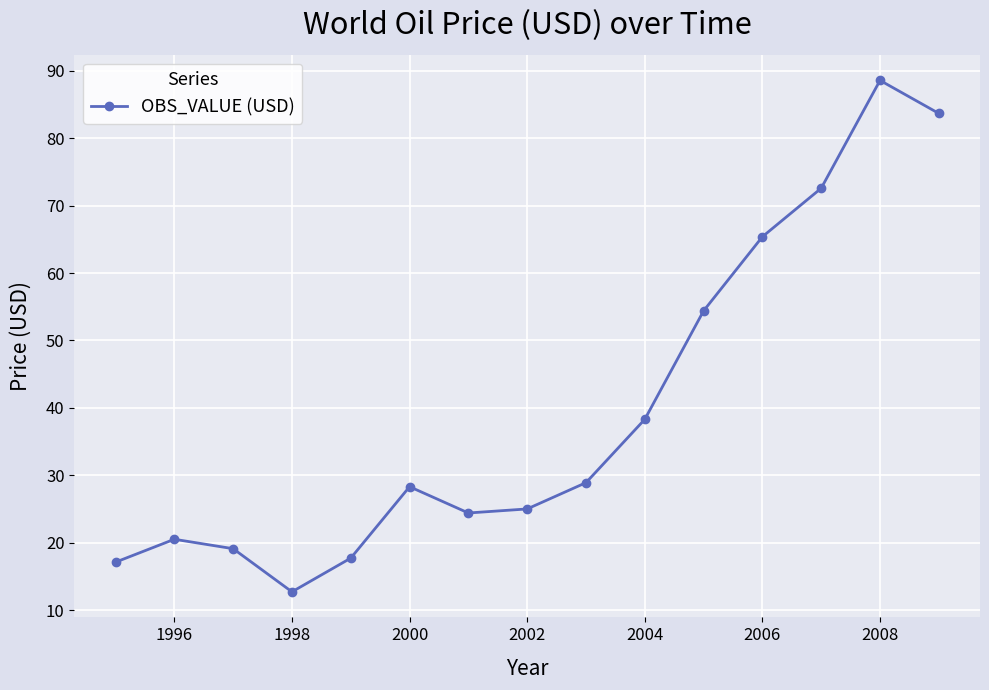

How many lines are shown in the chart?

1